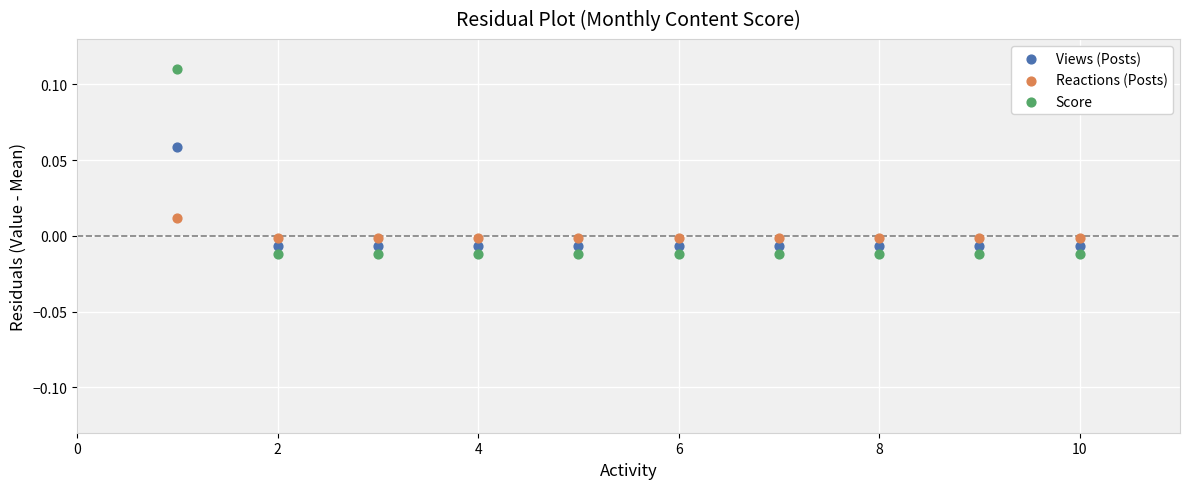

Which series has the widest spread of Y values?

Score